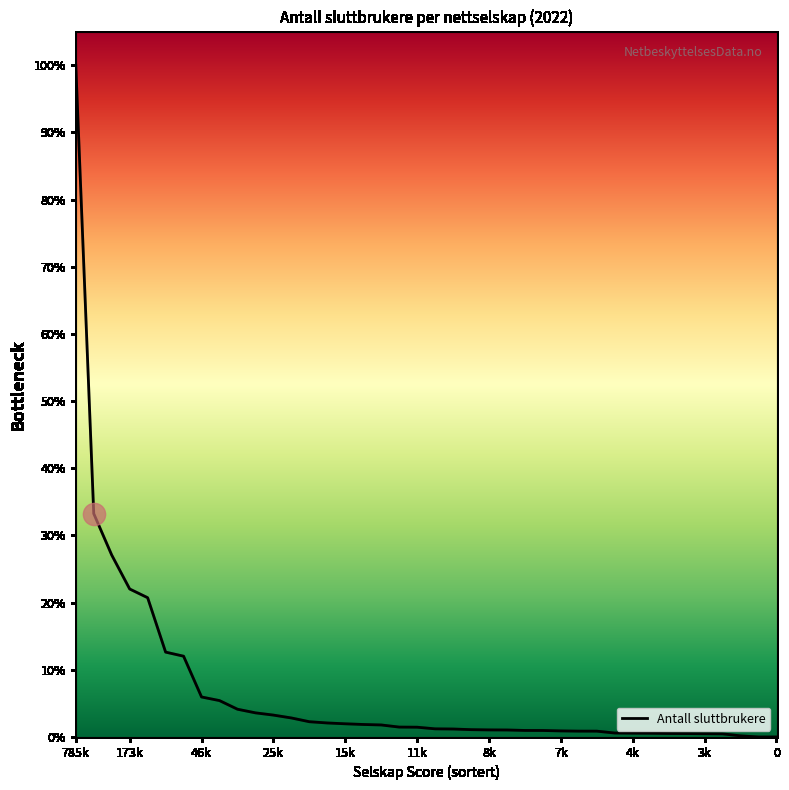

At which category does the chart reach its peak across all series?

785k